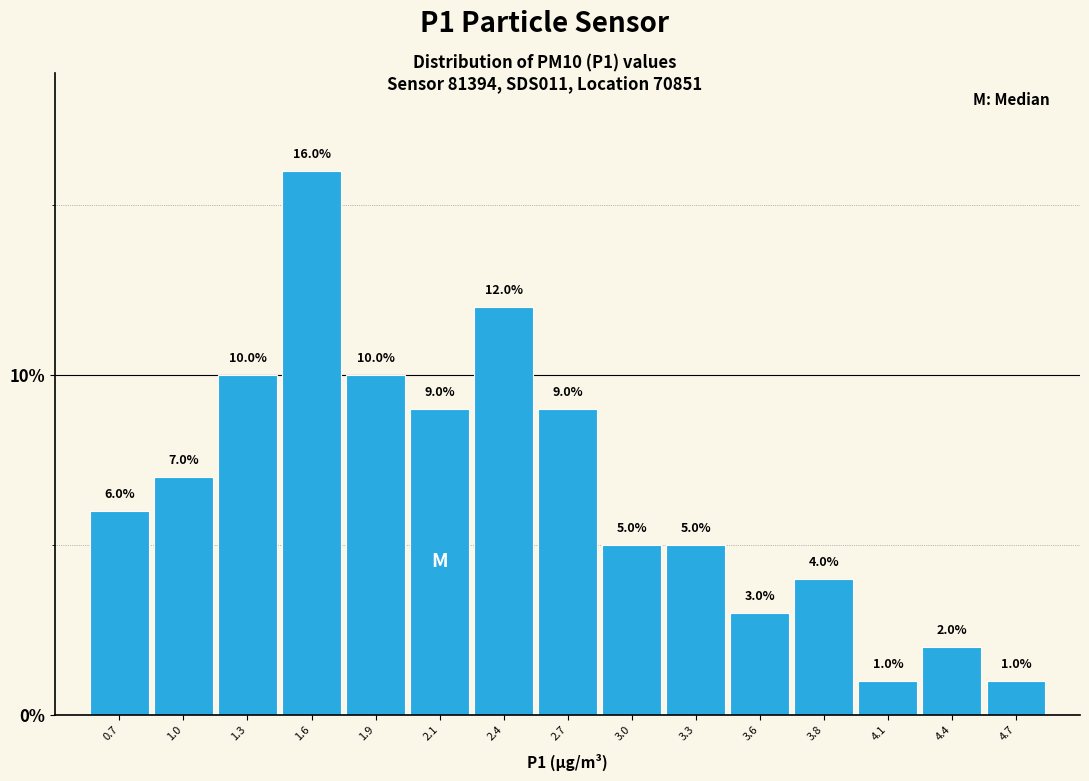

Reading left to right, list all the values displayed in this chart.

6.0	7.0	10.0	16.0	10.0	9.0	12.0	9.0	5.0	5.0	3.0	4.0	1.0	2.0	1.0